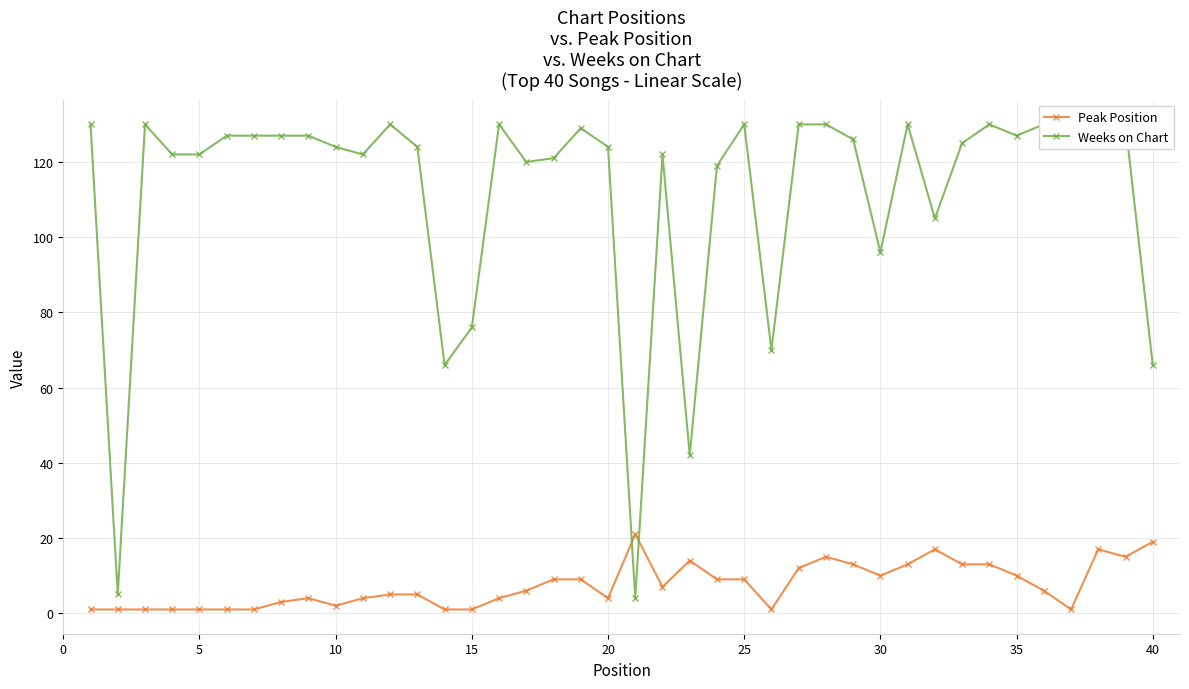

What is the maximum value for Peak Position?

21